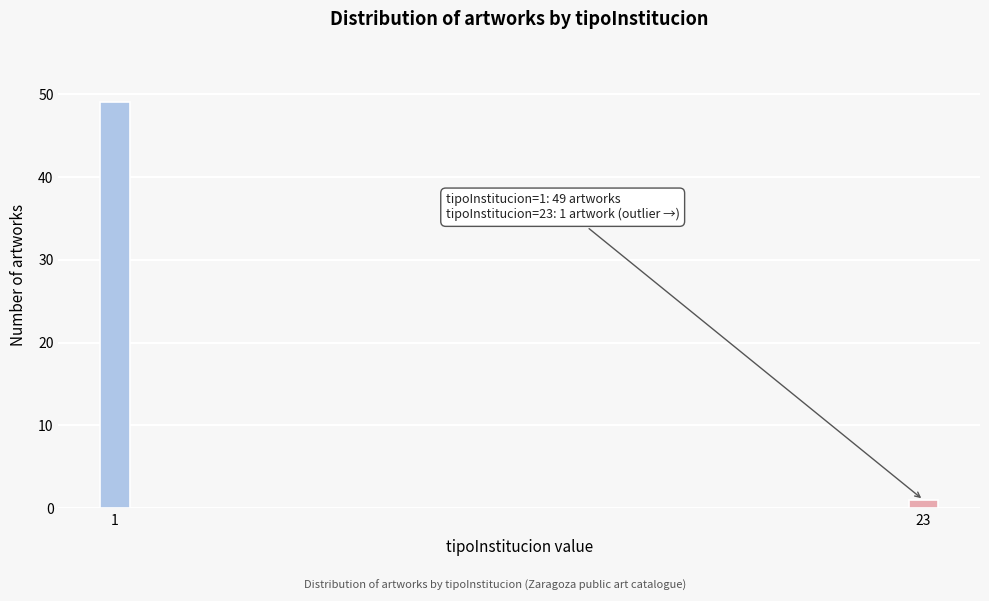

Reading right to left, list all the values displayed in this chart.

1	49